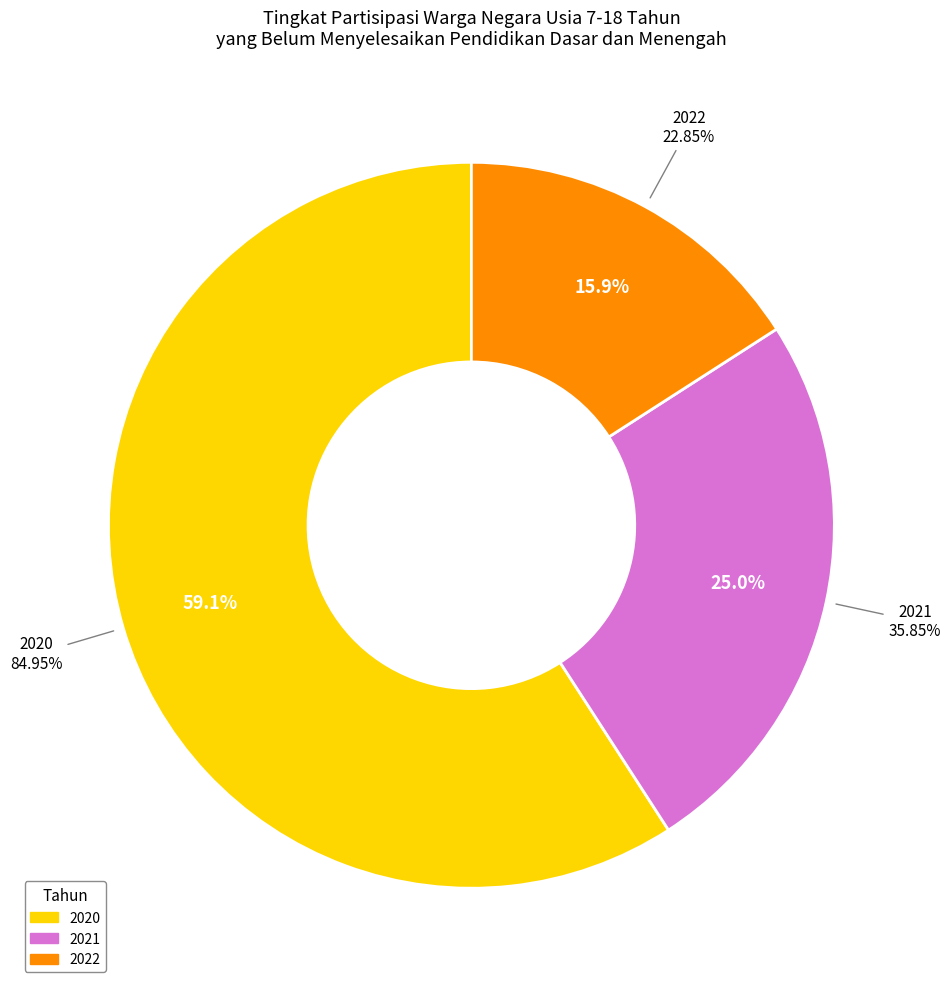

How many slices are in this pie chart?

3